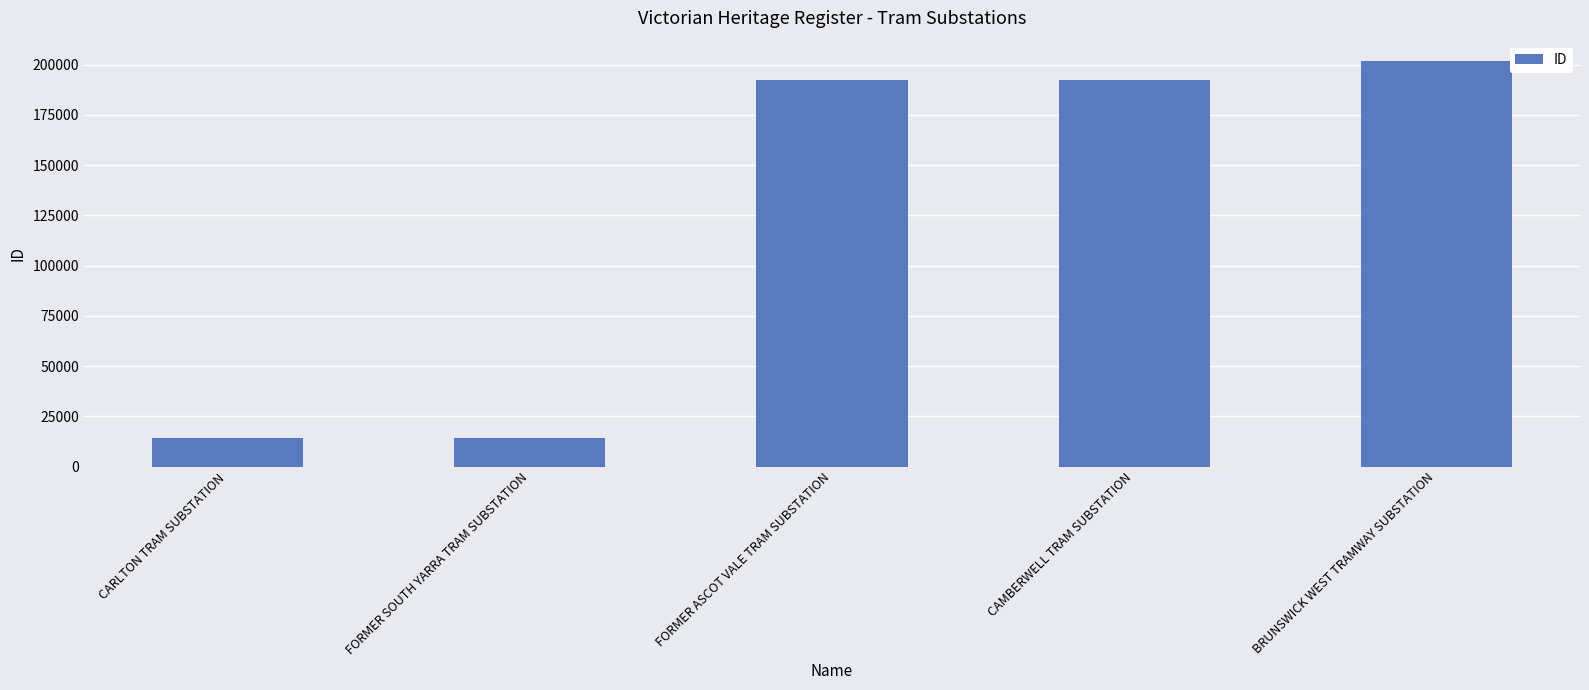

What is the minimum value shown in the chart?

13964